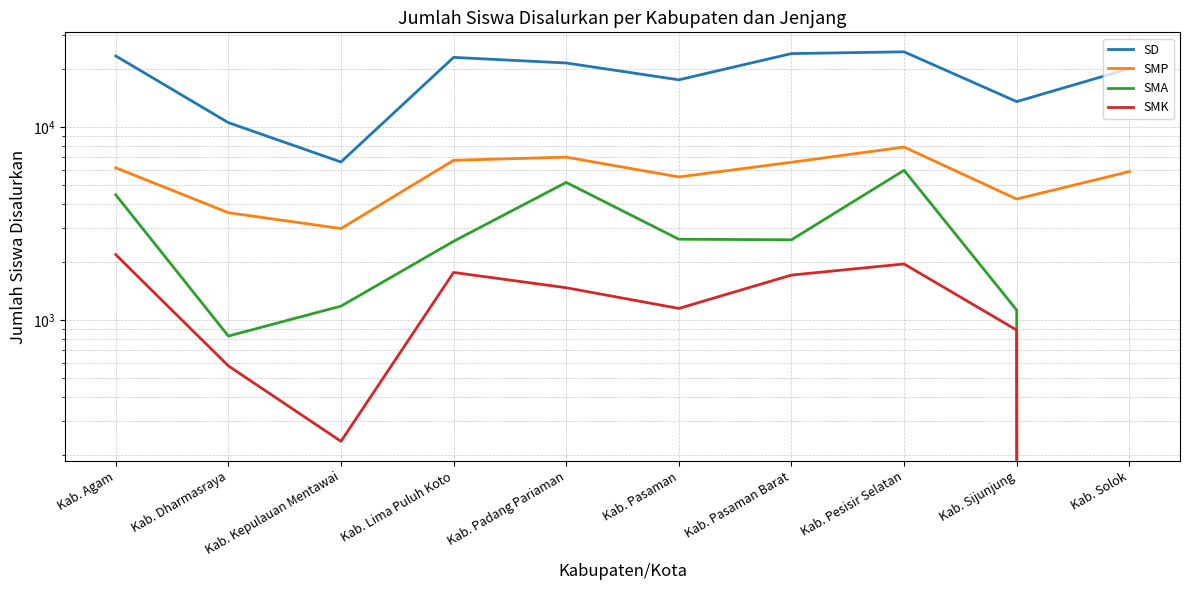

Is the value of SMA at Kab. Solok greater than the value of SD at Kab. Lima Puluh Koto?

No